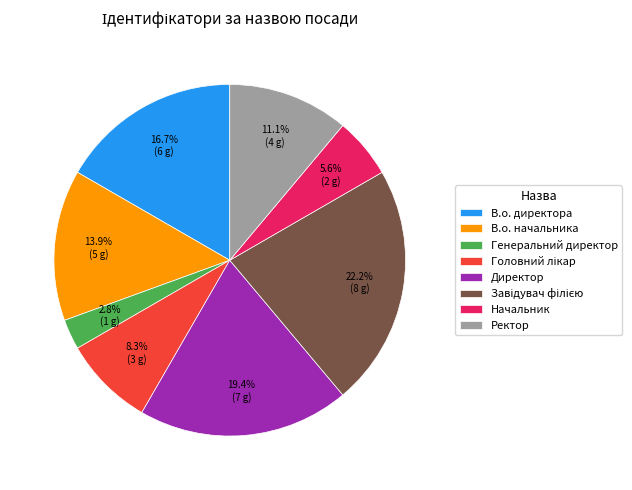

What portion of the pie excludes В.о. директора?

83.3%